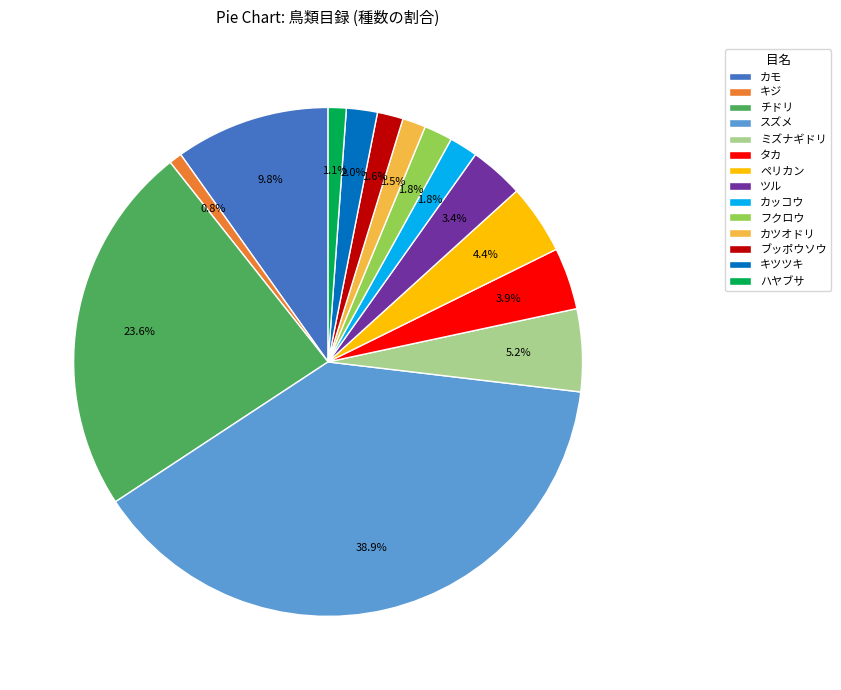

To the nearest percent, what is the combined percentage of カツオドリ and ペリカン?

6%